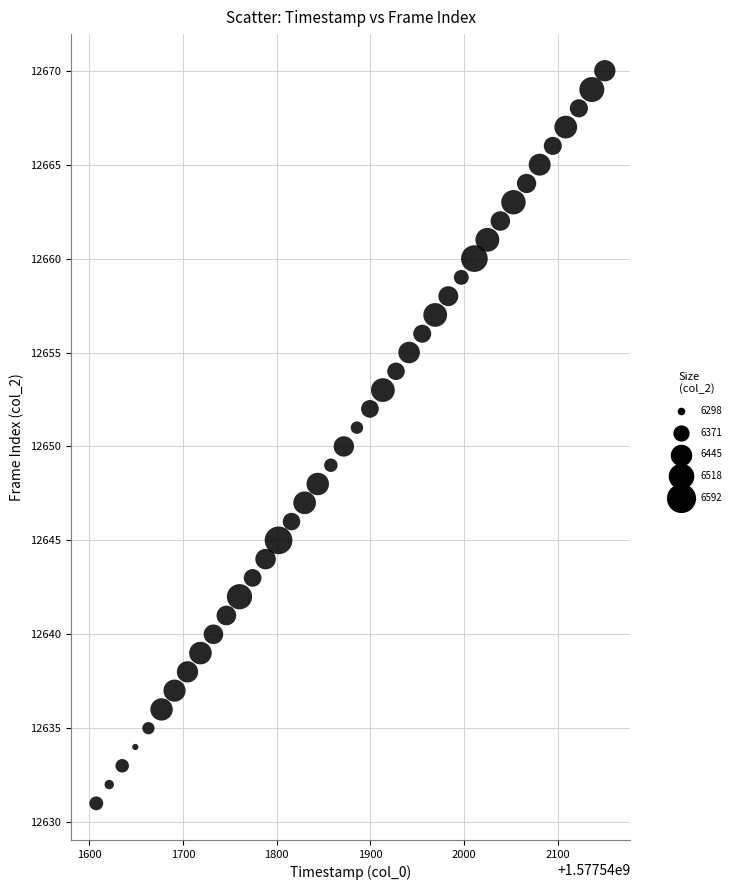

What is the range of Y values (max minus min)?

39